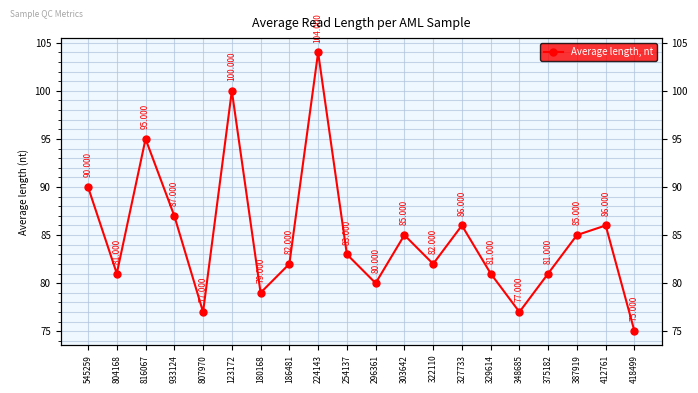

Where does the data first go above 83?

545259